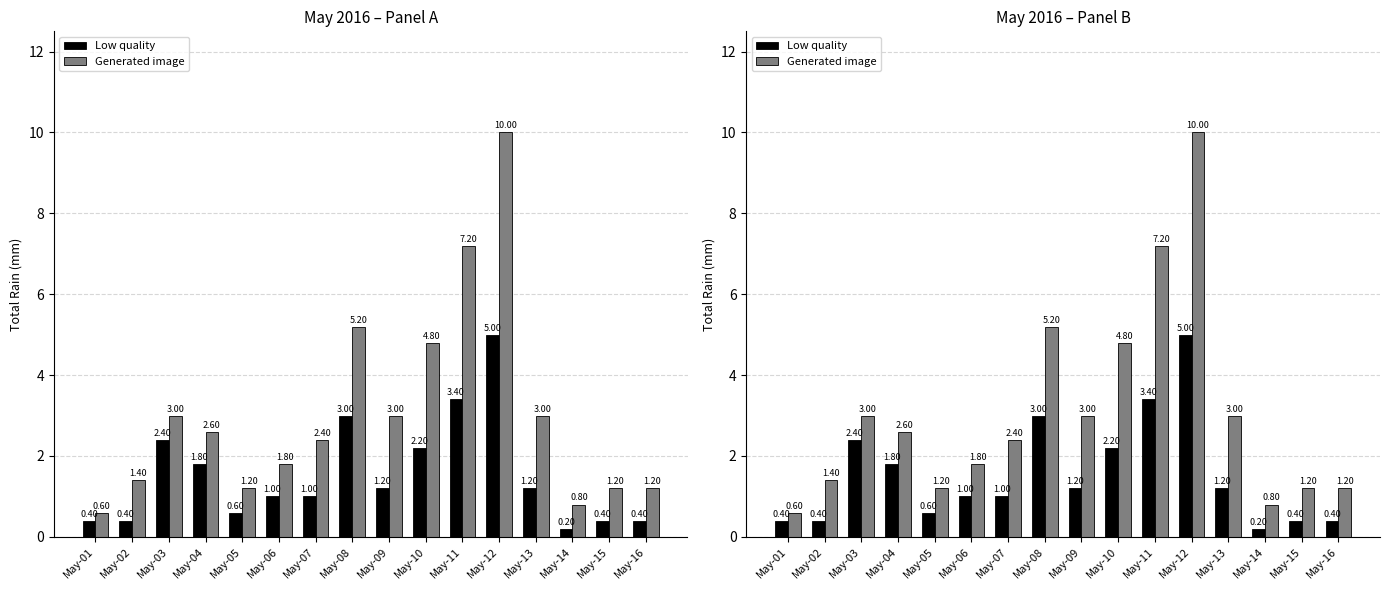

What is the sum of the Generated image values at May-07 and May-02?

3.8